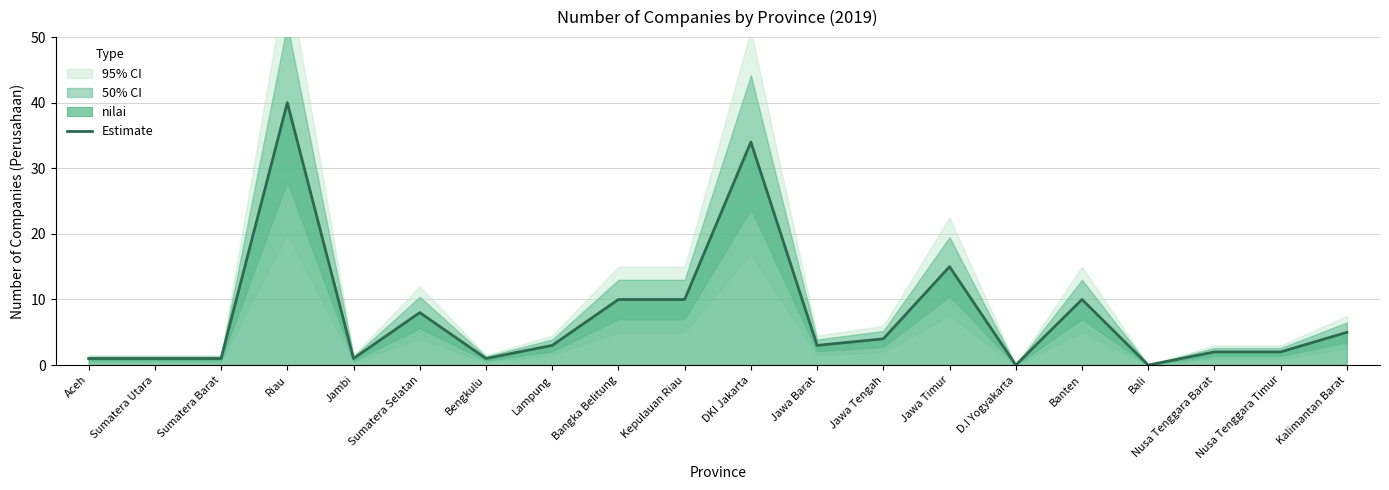

How many values exceed 3?

9